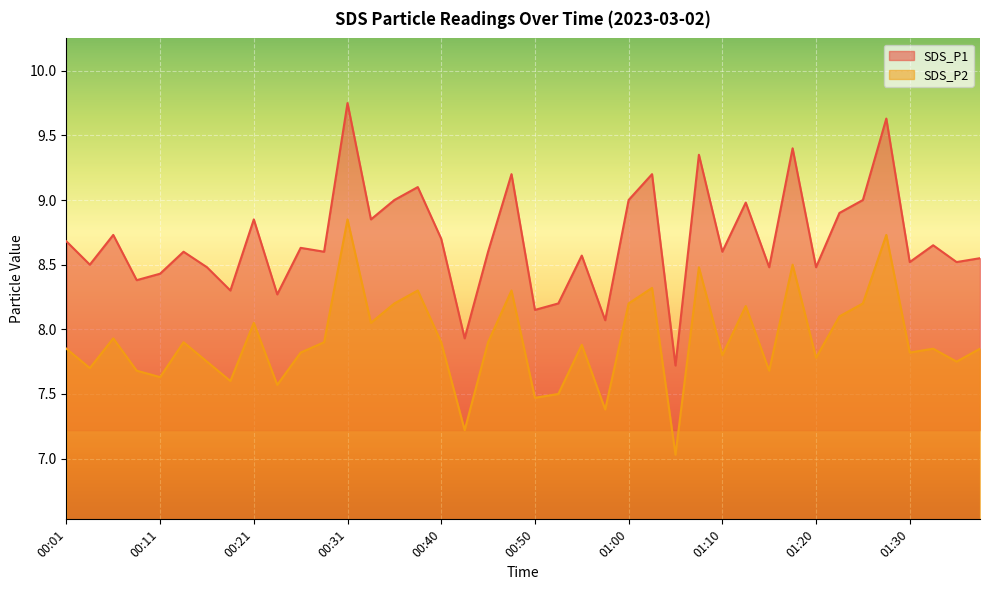

What is the label of the 16th point from the left?

00:38